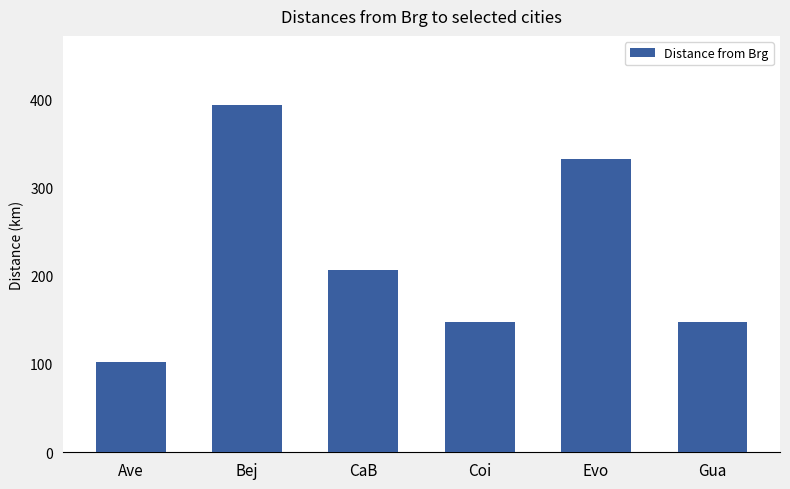

Where does the data first go above 206?

Bej